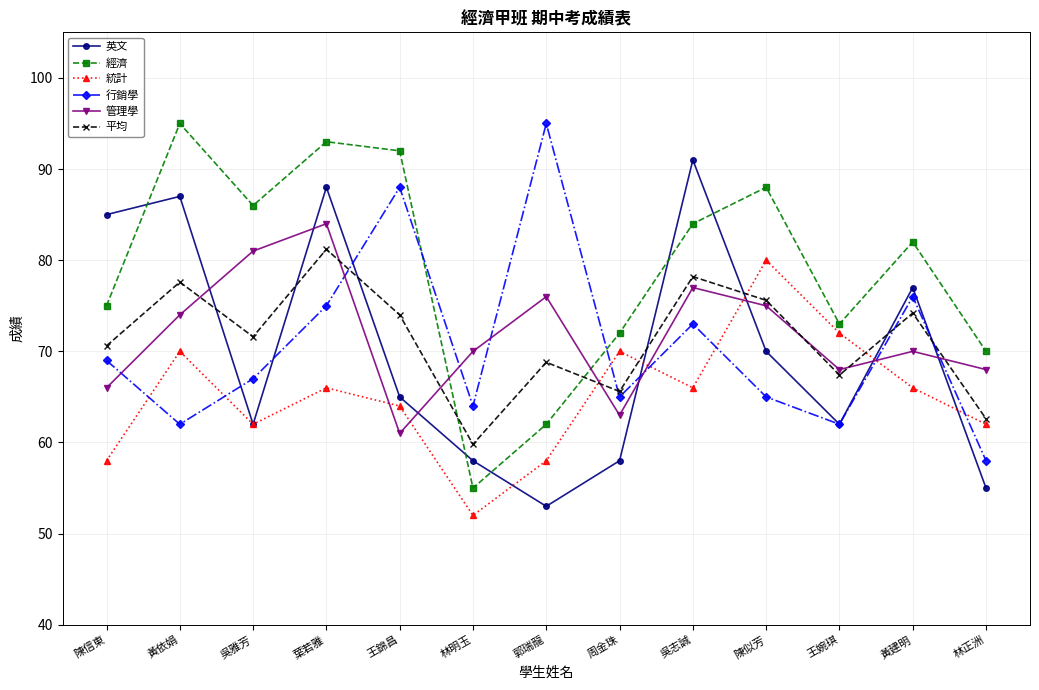

Between 陳信東 and 吳志誠, which series saw the biggest shift?

管理學